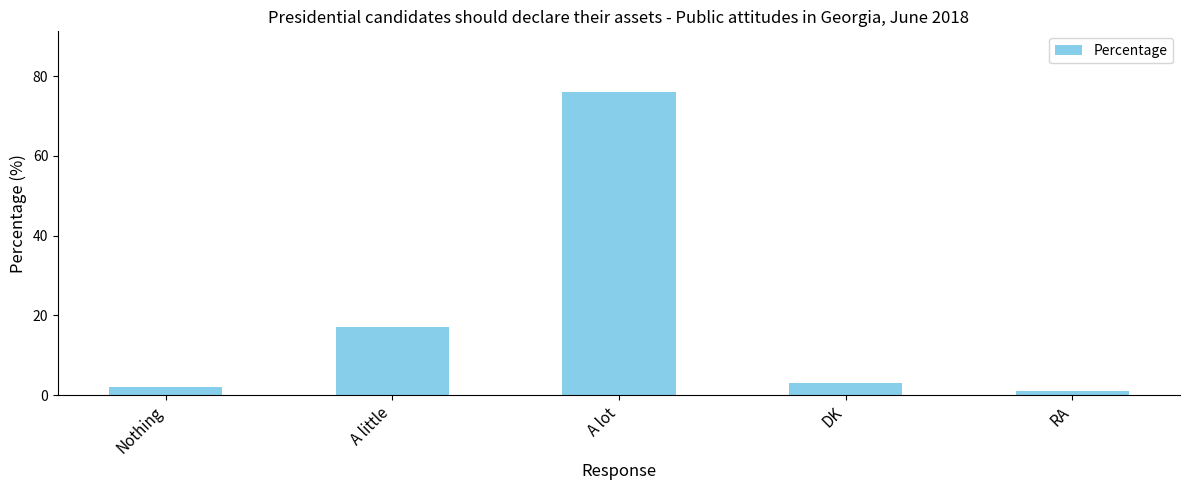

The chart shows a value of 3 at DK. True or false?

True